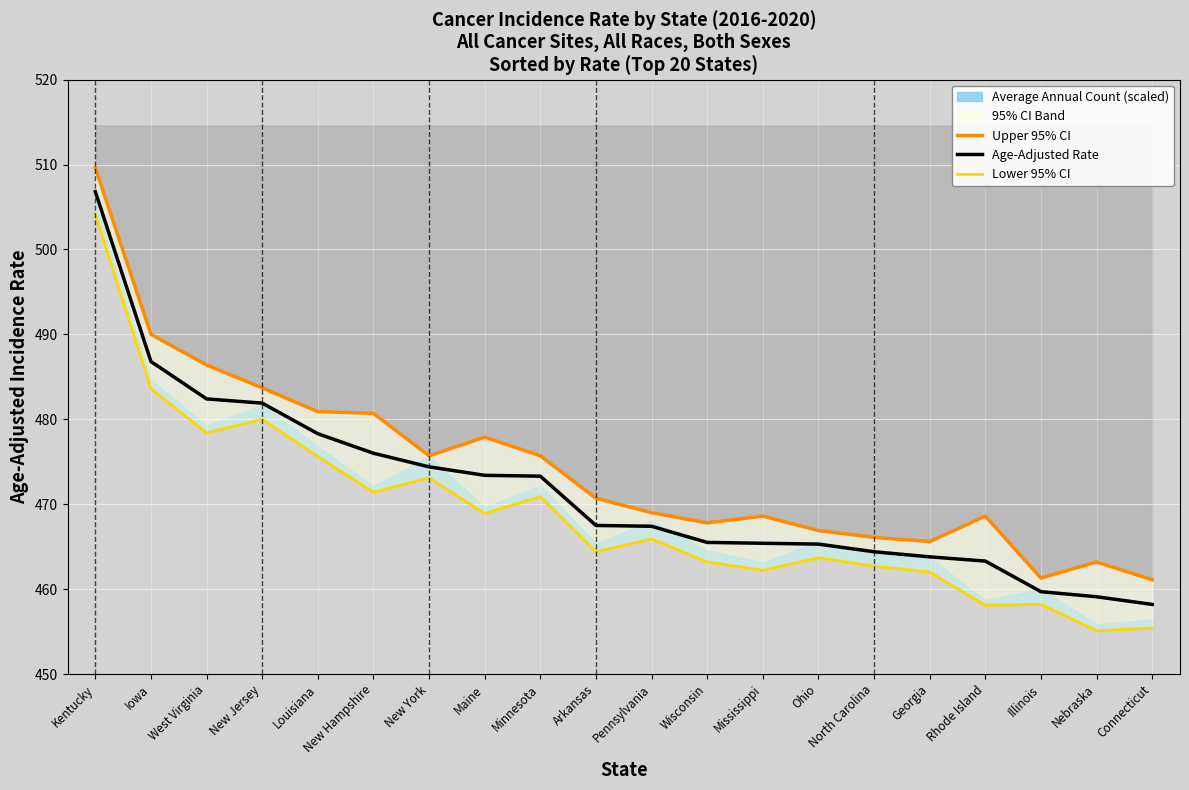

Reading left to right, transcribe all the data shown in this chart.

Upper 95% CI: Kentucky=509.6	Iowa=490.0	West Virginia=486.4	New Jersey=483.7	Louisiana=480.9	New Hampshire=480.7	New York=475.7	Maine=477.9	Minnesota=475.7	Arkansas=470.7	Pennsylvania=469.0	Wisconsin=467.8	Mississippi=468.6	Ohio=466.9	North Carolina=466.1	Georgia=465.6	Rhode Island=468.6	Illinois=461.3	Nebraska=463.2	Connecticut=461.1
Age-Adjusted Rate: Kentucky=506.8	Iowa=486.8	West Virginia=482.4	New Jersey=481.9	Louisiana=478.3	New Hampshire=476.0	New York=474.4	Maine=473.4	Minnesota=473.3	Arkansas=467.5	Pennsylvania=467.4	Wisconsin=465.5	Mississippi=465.4	Ohio=465.3	North Carolina=464.4	Georgia=463.8	Rhode Island=463.3	Illinois=459.7	Nebraska=459.1	Connecticut=458.2
Lower 95% CI: Kentucky=504.1	Iowa=483.6	West Virginia=478.4	New Jersey=480.0	Louisiana=475.6	New Hampshire=471.4	New York=473.1	Maine=468.9	Minnesota=470.9	Arkansas=464.4	Pennsylvania=465.9	Wisconsin=463.2	Mississippi=462.2	Ohio=463.7	North Carolina=462.7	Georgia=462.0	Rhode Island=458.1	Illinois=458.2	Nebraska=455.1	Connecticut=455.4